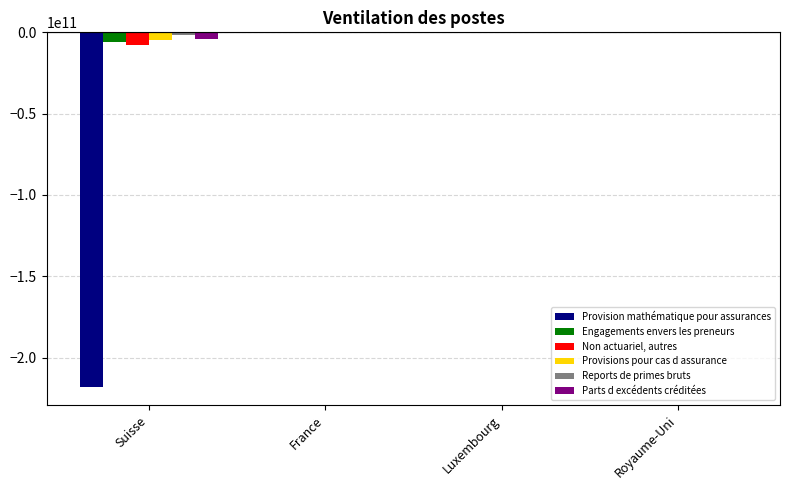

How many categories are shown in the chart?

4